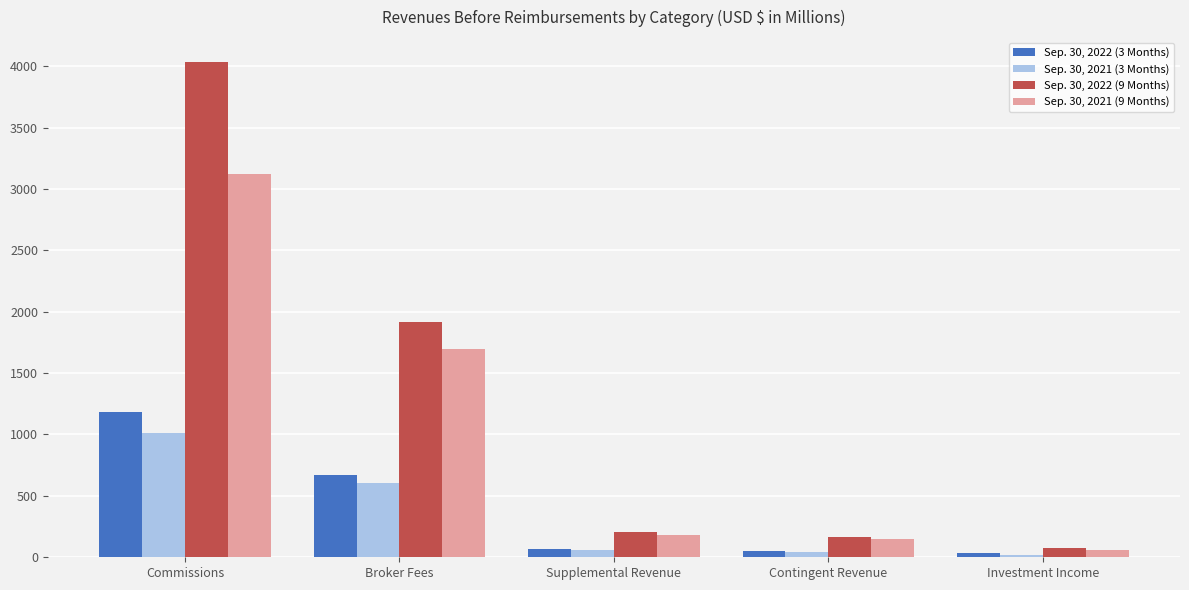

Where does the Sep. 30, 2022 (9 Months) series first go above 204?

Commissions